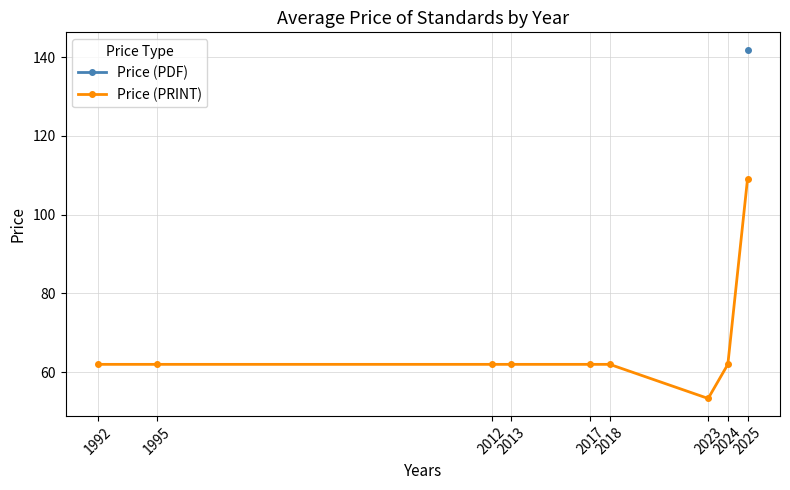

What is the value of the Price (PRINT) point at the 6th from the left?

62.0